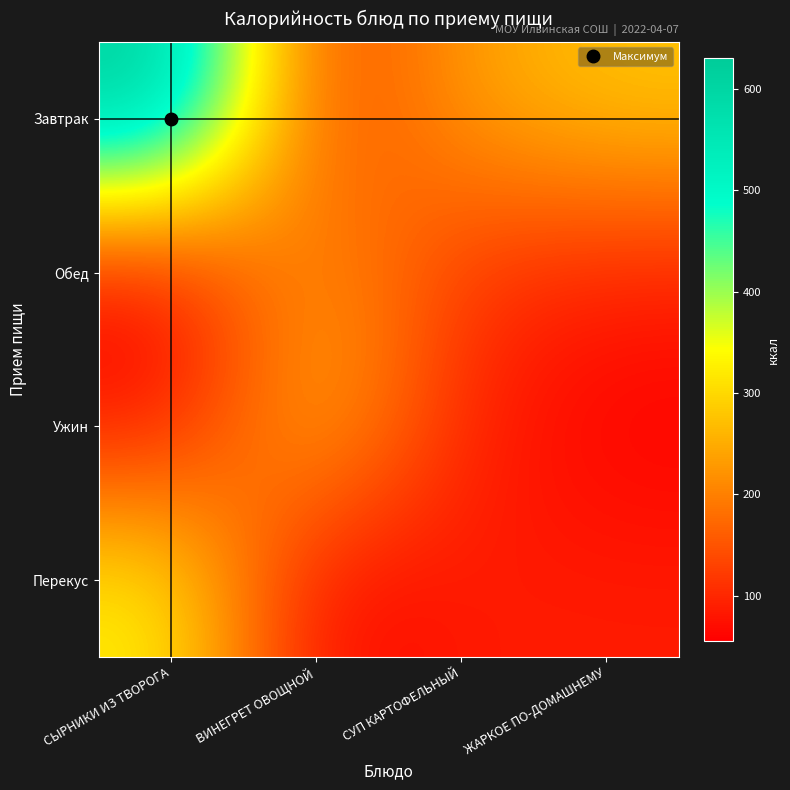

Which series has the widest spread of values?

Завтрак